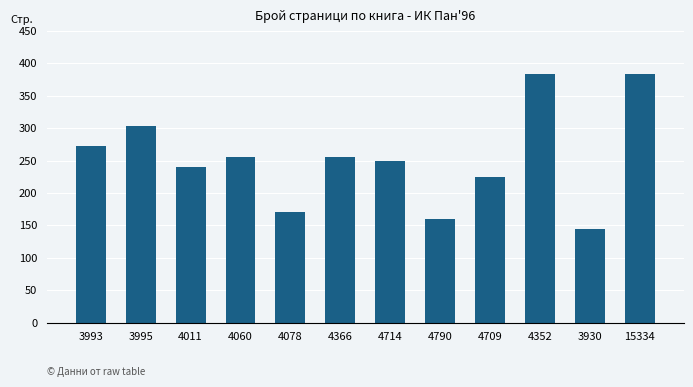

How many series are shown in this chart?

1